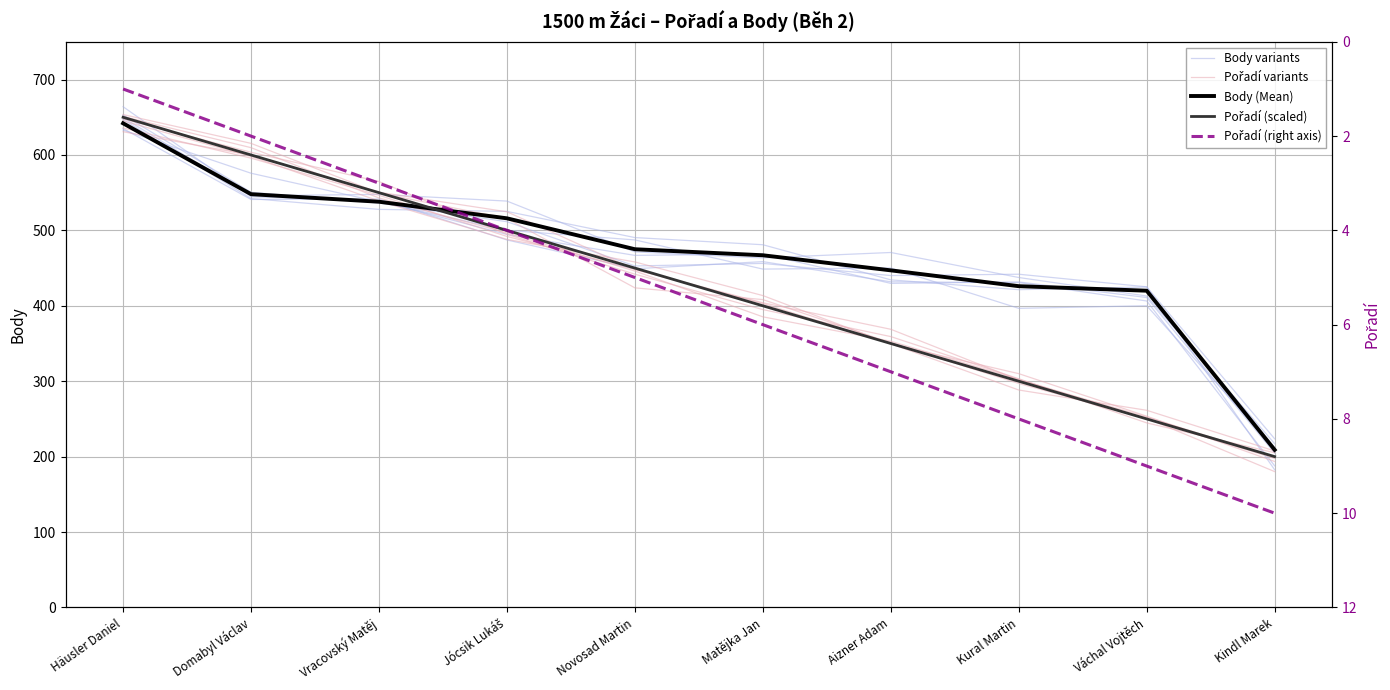

What are all the series names shown in the legend?

Body variants, Pořadí variants, Body (Mean), Pořadí (scaled), Pořadí (right axis)